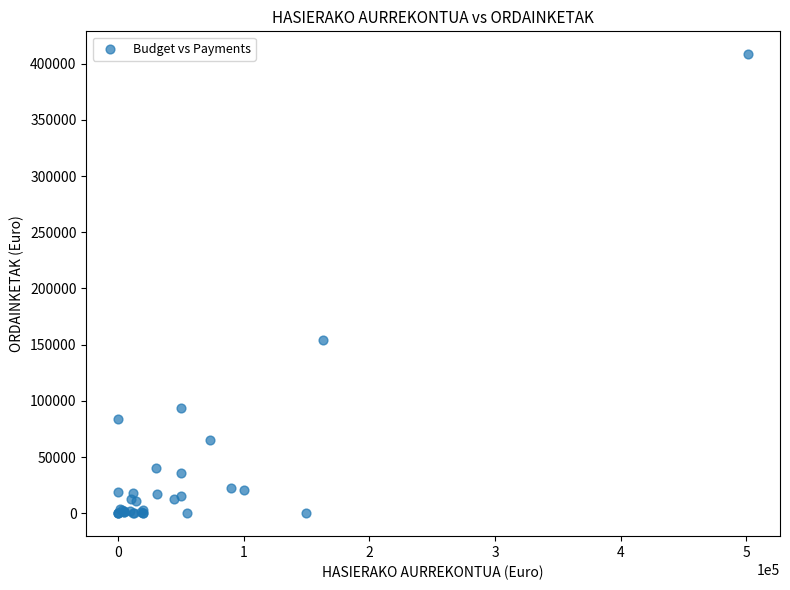

What Y value in the scatter plot is closest to 204194?

154499